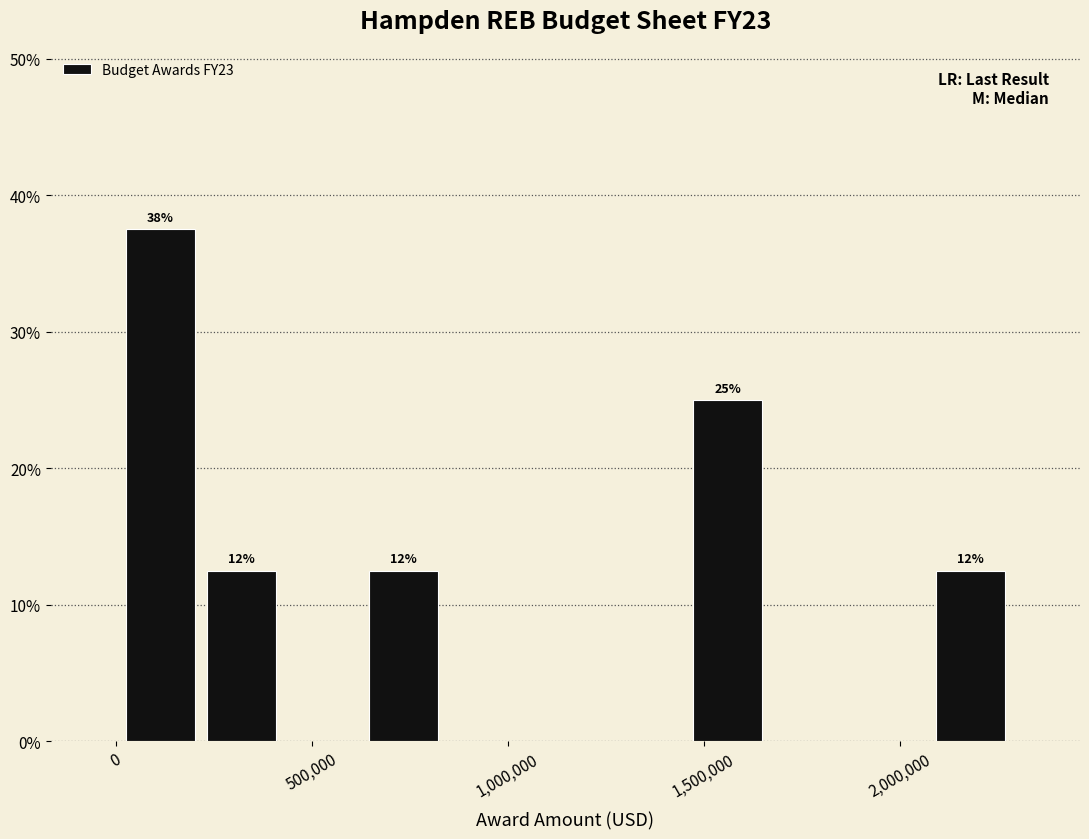

Which range on the x-axis has the tallest bar?

0 to 200000